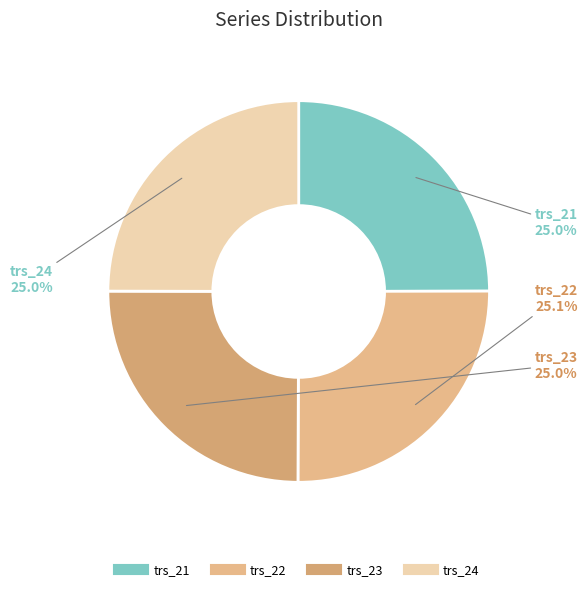

Approximately how many times larger is the value at trs_23 compared to trs_21?

1.0